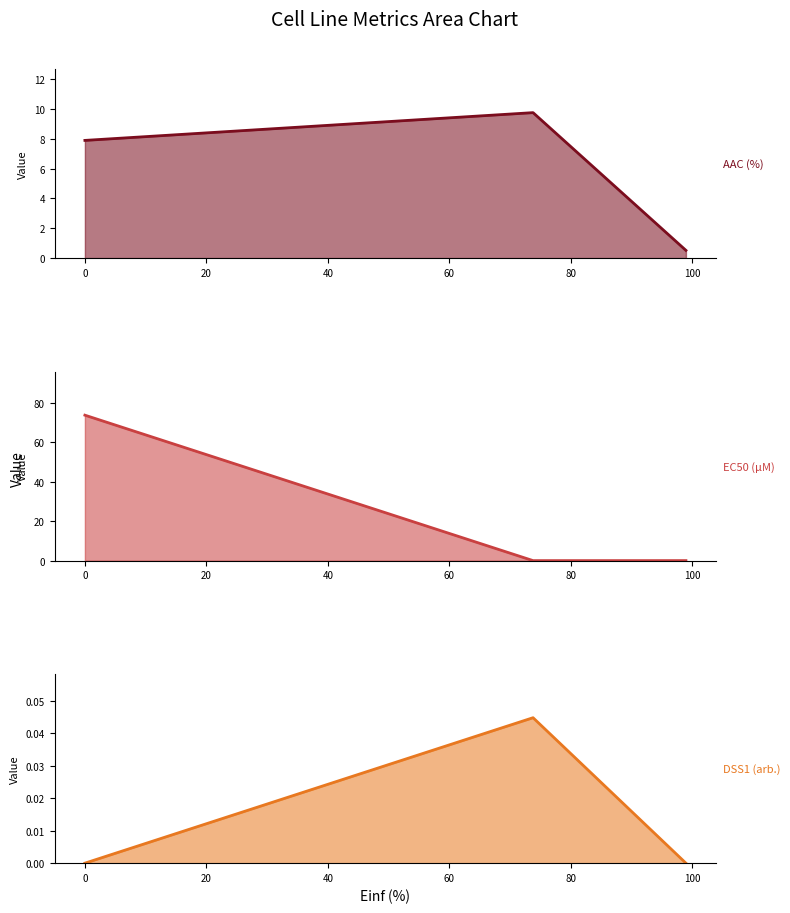

Reading right to left, transcribe all the data shown in this chart.

AAC (%): 0.5	9.8	7.9
EC50 (µM): 0.0	0.0	73.7
DSS1 (arb.): 0.0	0.0	0.0